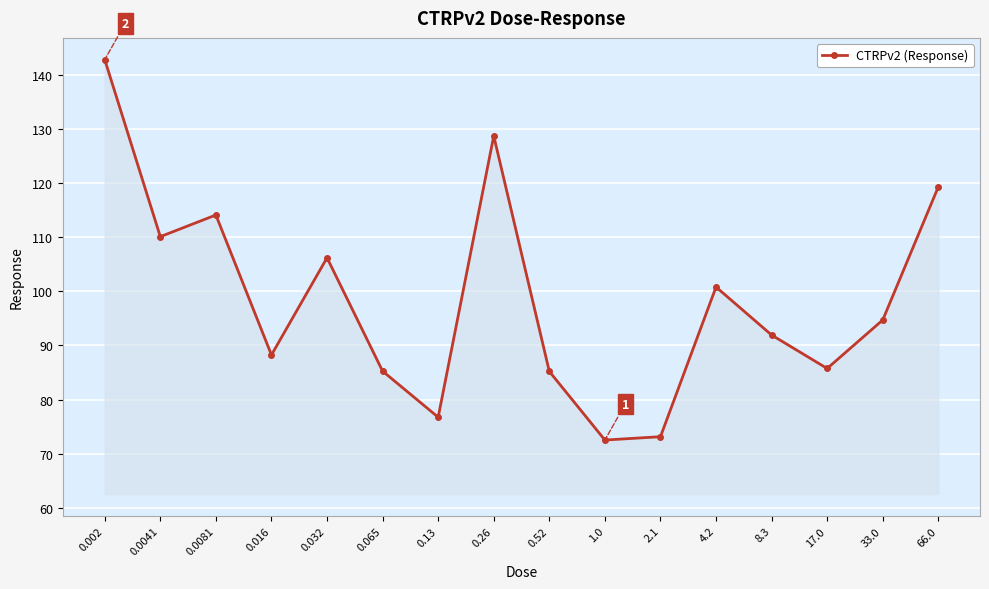

How many values exceed 94?

8